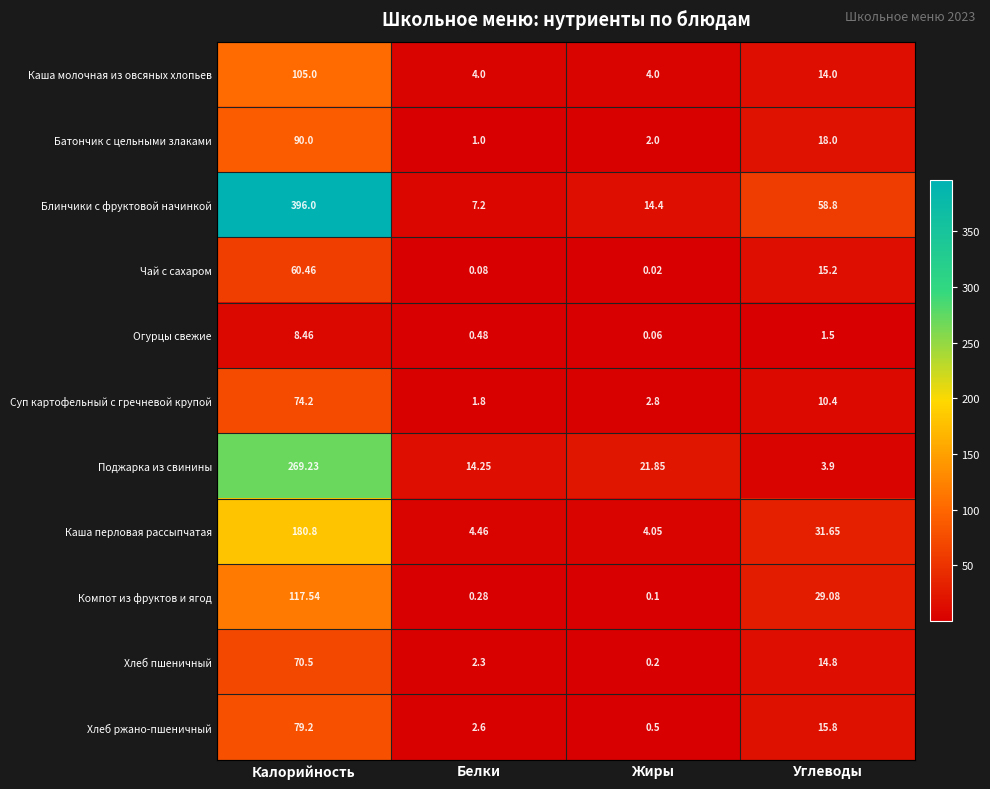

At which category does the chart reach its peak across all series?

Калорийность